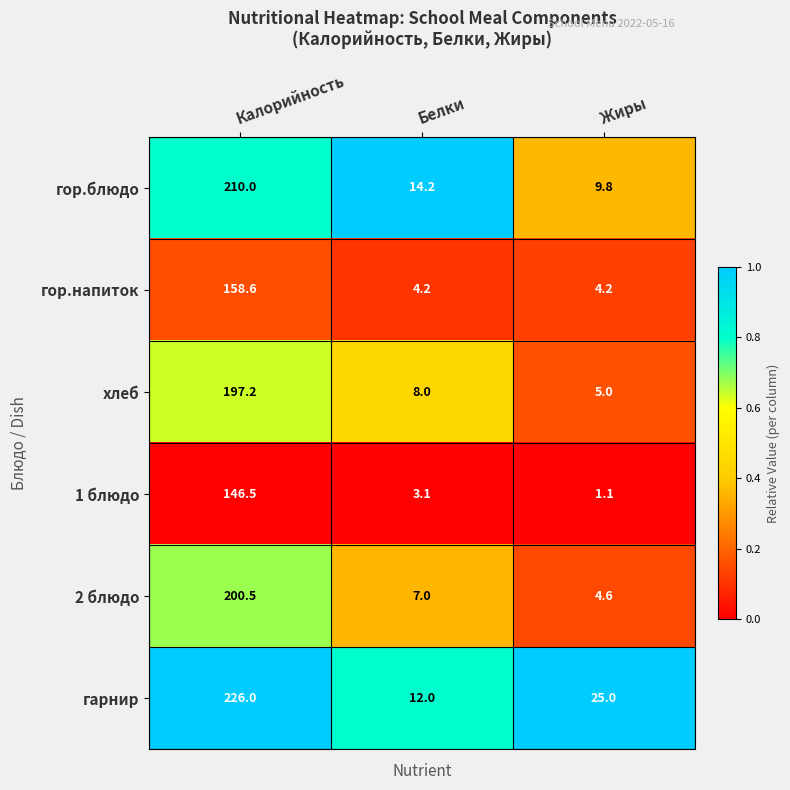

Which series has the largest total across all categories?

гарнир